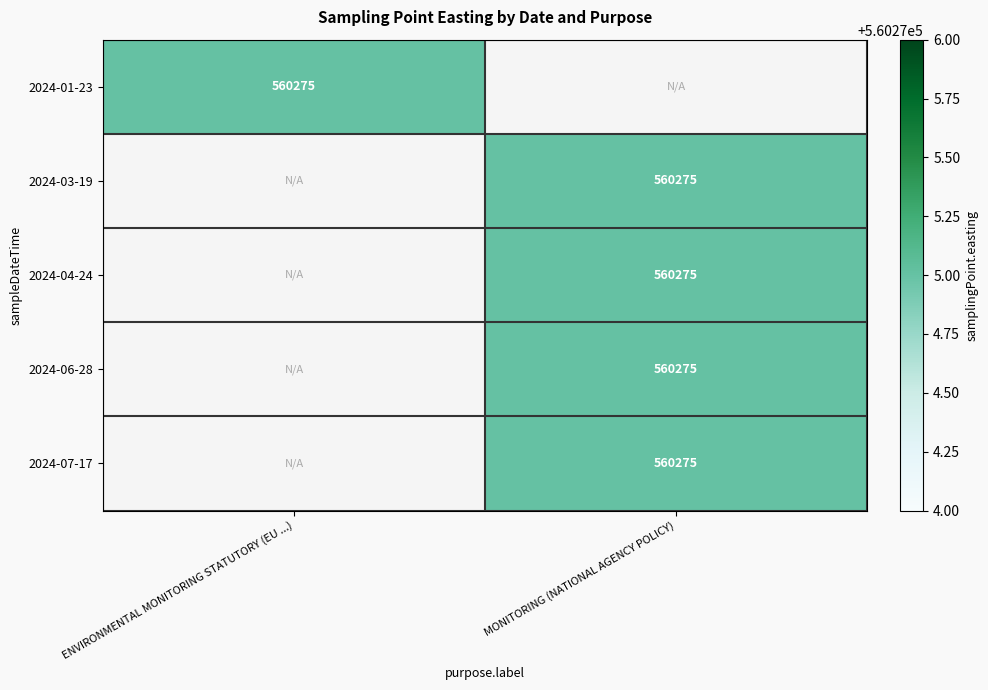

Between MONITORING (NATIONAL AGENCY POLICY) and ENVIRONMENTAL MONITORING STATUTORY (EU ...), which is larger?

ENVIRONMENTAL MONITORING STATUTORY (EU ...)